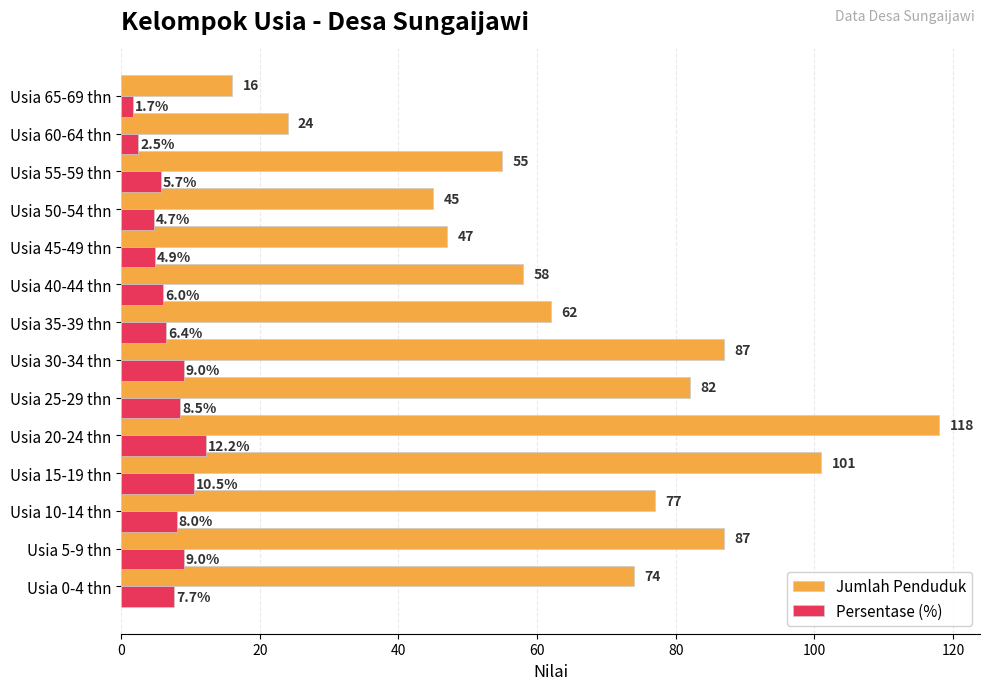

List the series in order of their overall mean, lowest first.

Persentase (%), Jumlah Penduduk